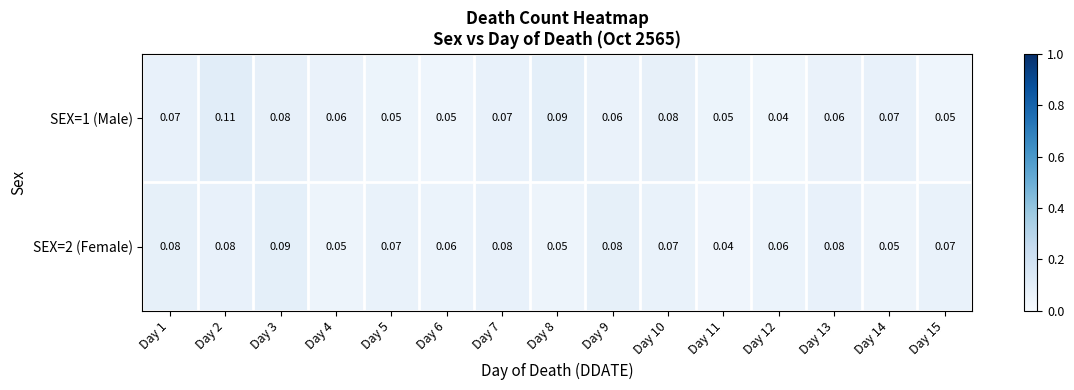

Which series has the largest total across all categories?

SEX=2 (Female)